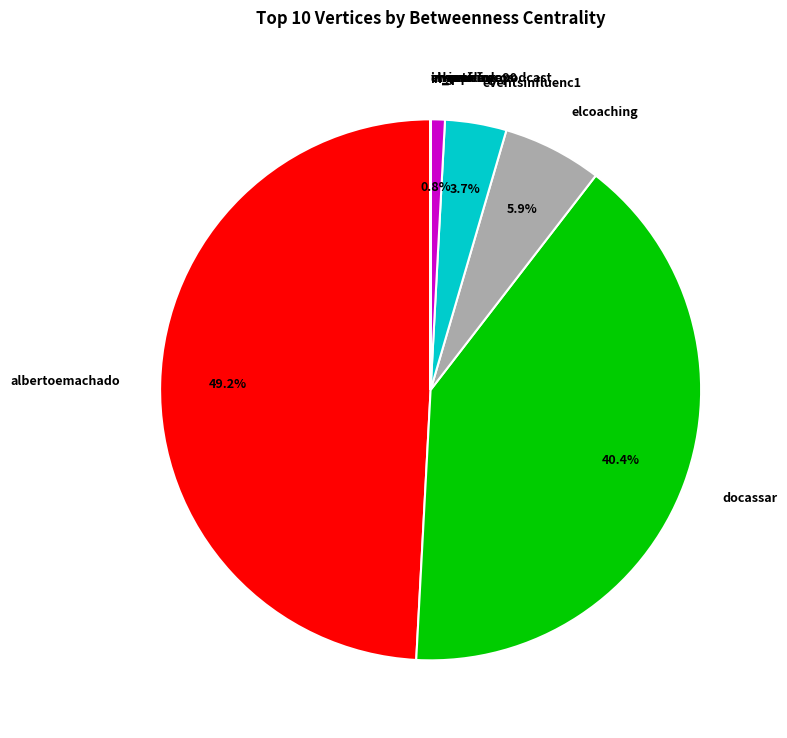

Which slice is the largest?

albertoemachado